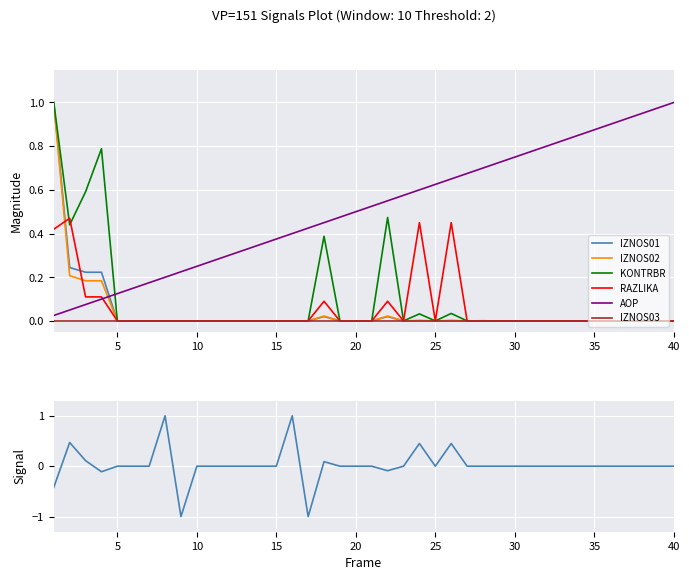

True or false: KONTRBR and IZNOS01 cross at least once.

False